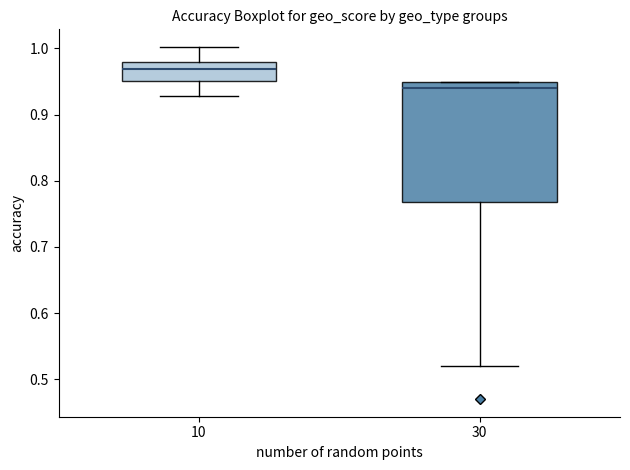

Reading left to right, read every box against the y-axis: the position of its median line, the range the box covers, and the ends of its whiskers. The values are not printed on the chart, so give them approximately, as read against the axis.

10: median 0.97, box 0.95 to 0.98, whiskers 0.93 to 1.00
30: median 0.94, box 0.77 to 0.95, whiskers 0.52 to 0.95